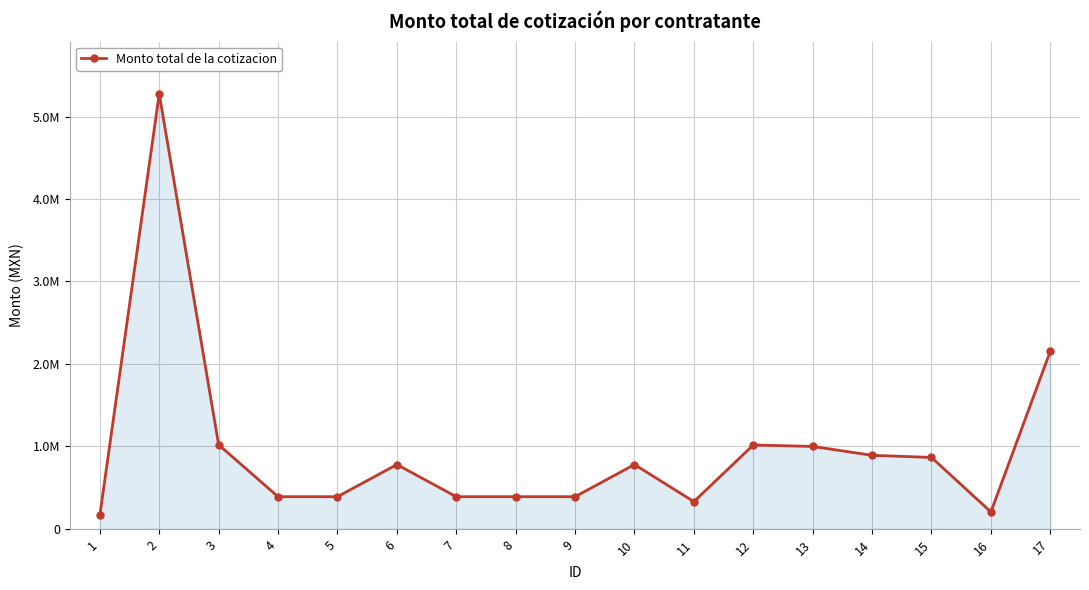

Rank the categories by value from highest to lowest.

2, 17, 3, 12, 13, 14, 15, 6, 10, 4, 5, 7, 9, 8, 11, 16, 1